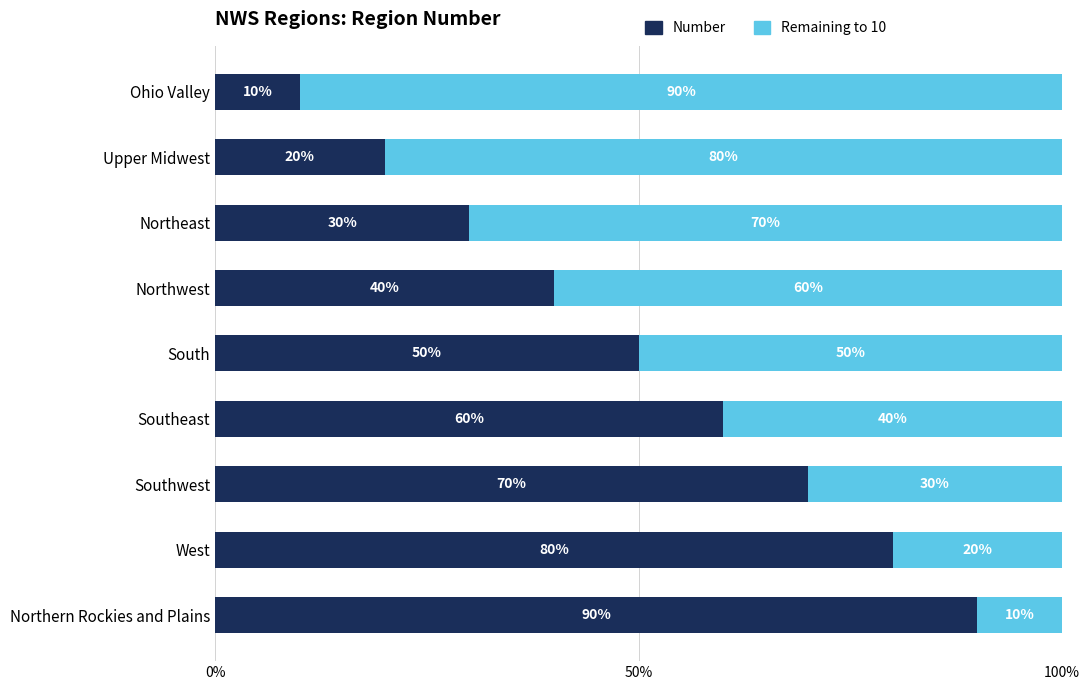

What are all the series names shown in the legend?

Number, Remaining to 10